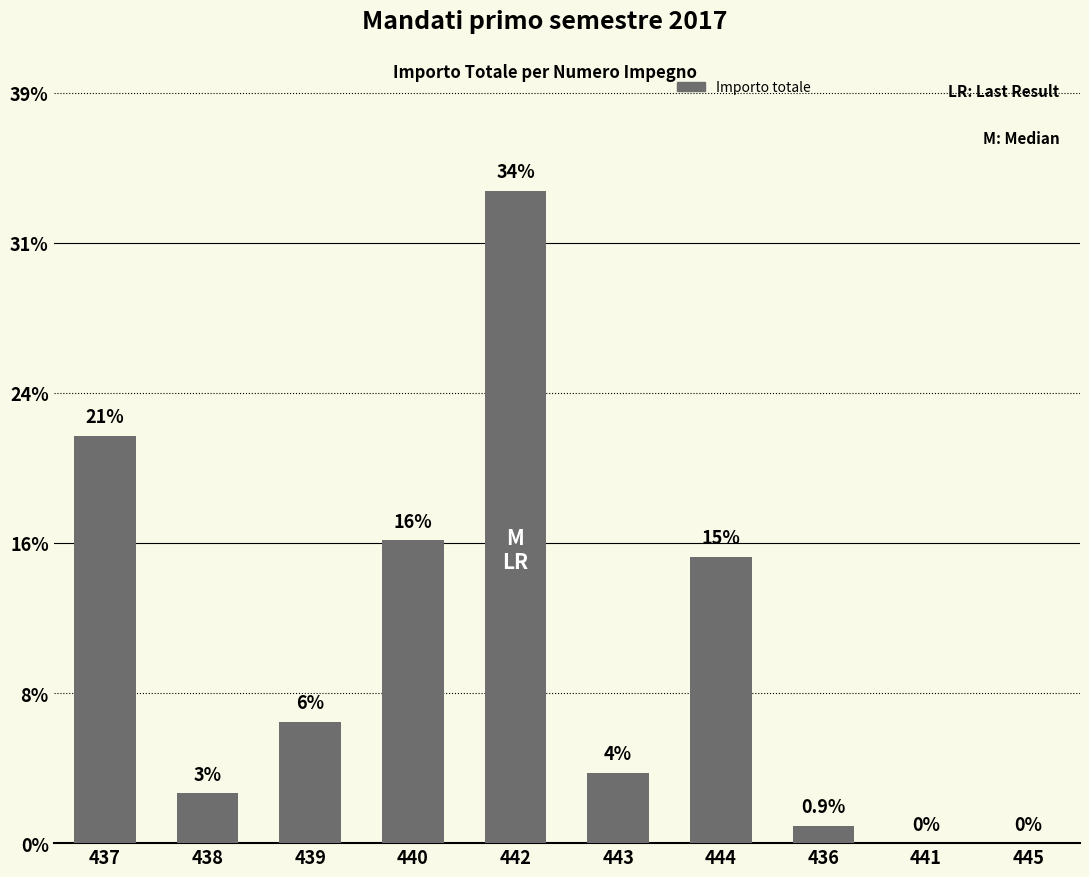

Rank the categories by value from lowest to highest.

441, 445, 436, 438, 443, 439, 444, 440, 437, 442